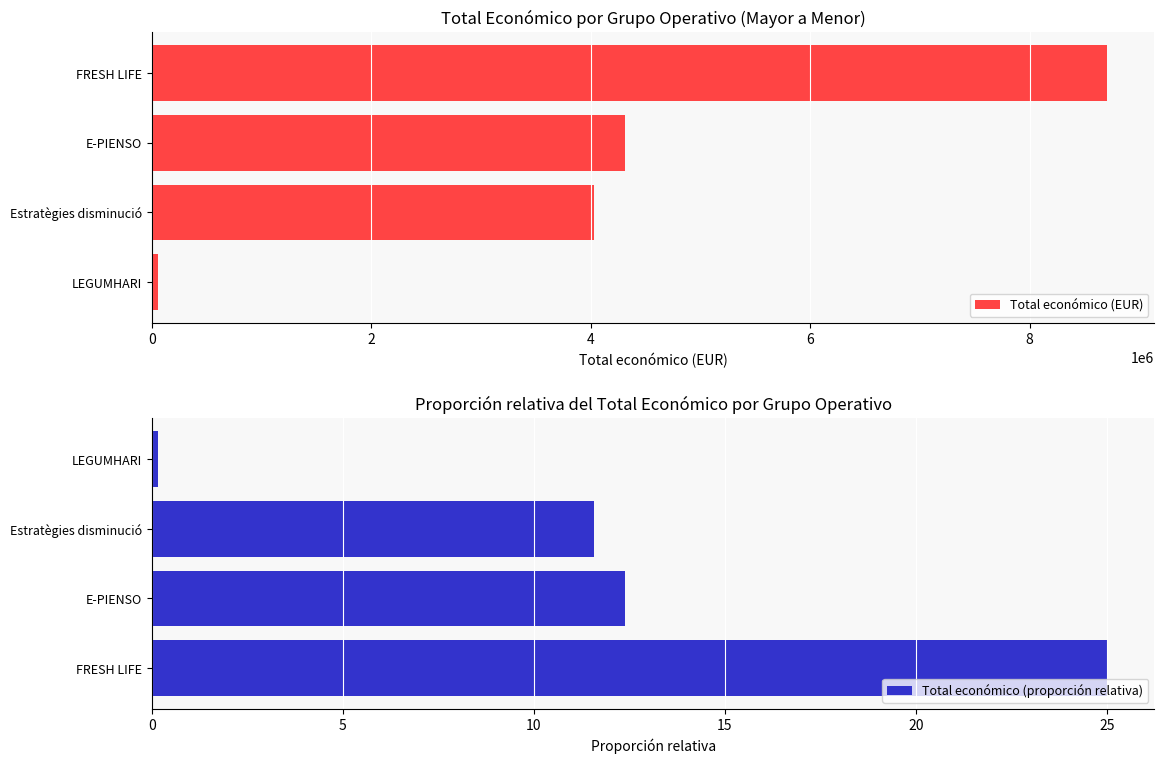

What is the highest value of the Total económico (EUR) series?

8701686